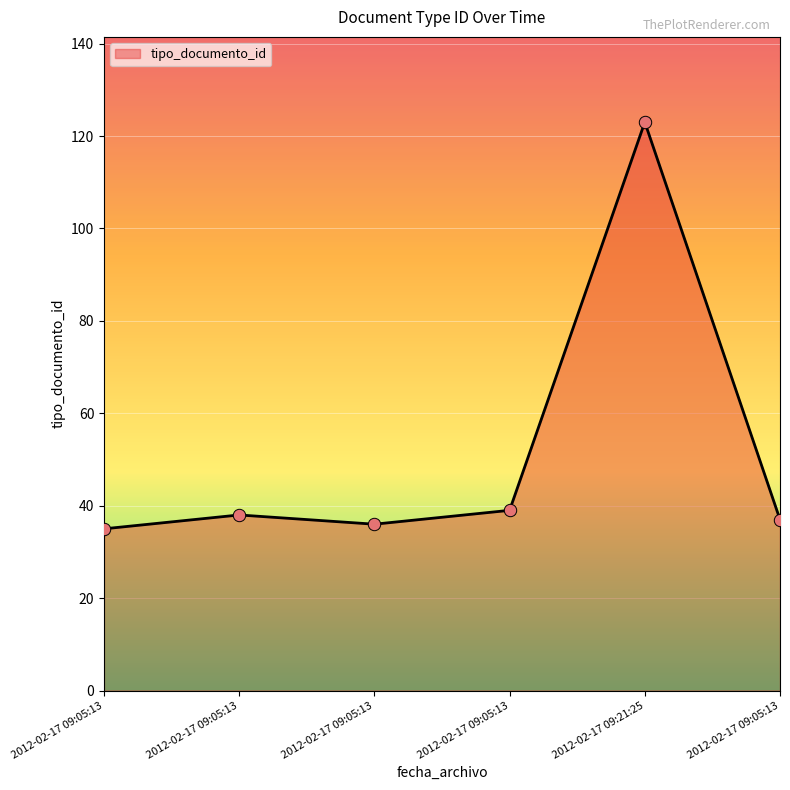

Which has a higher value, 2012-02-17 09:05:13 or 2012-02-17 09:05:13?

2012-02-17 09:05:13